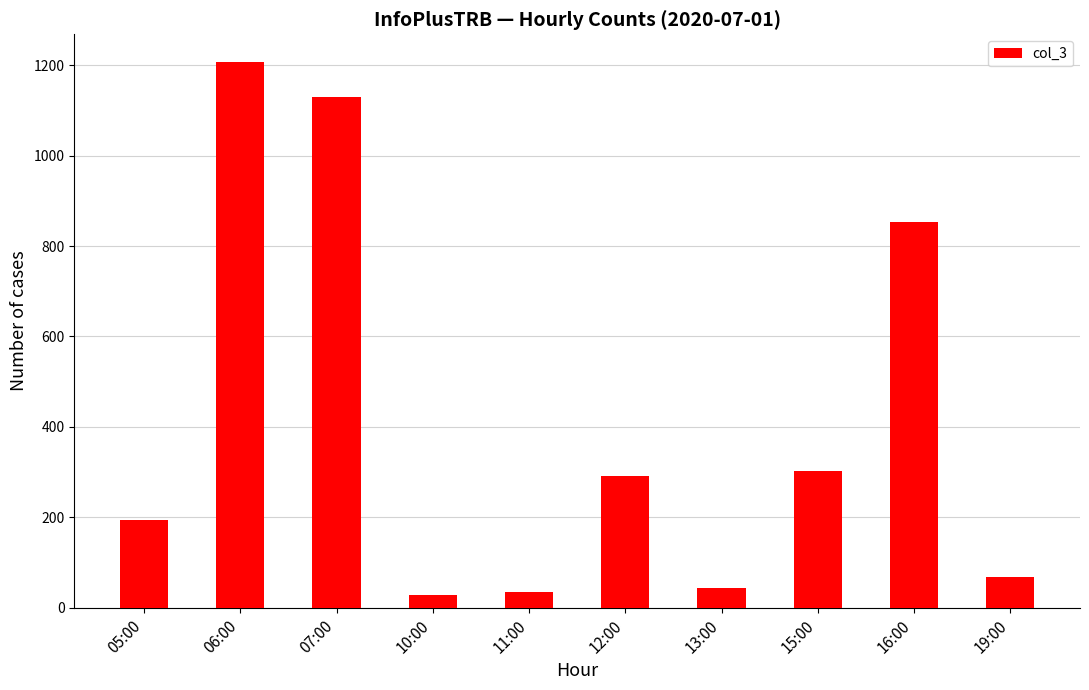

Is it true that the value at 07:00 is 1876?

False